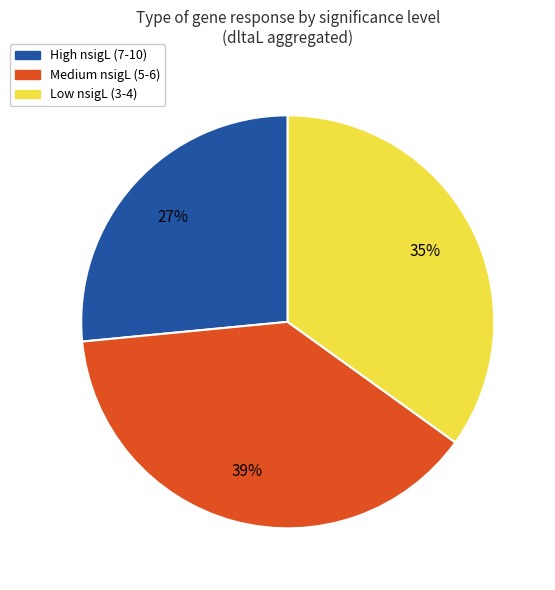

Does any single category account for the majority?

No